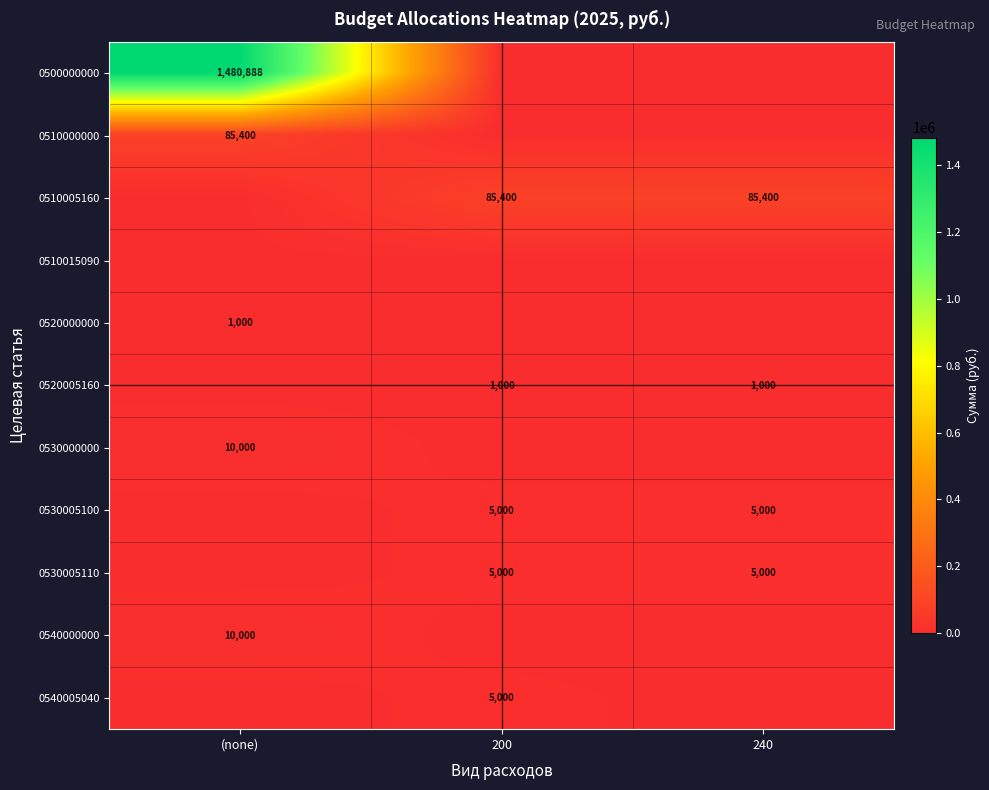

True or false: 0520000000 has a value of 1000 at (none).

True